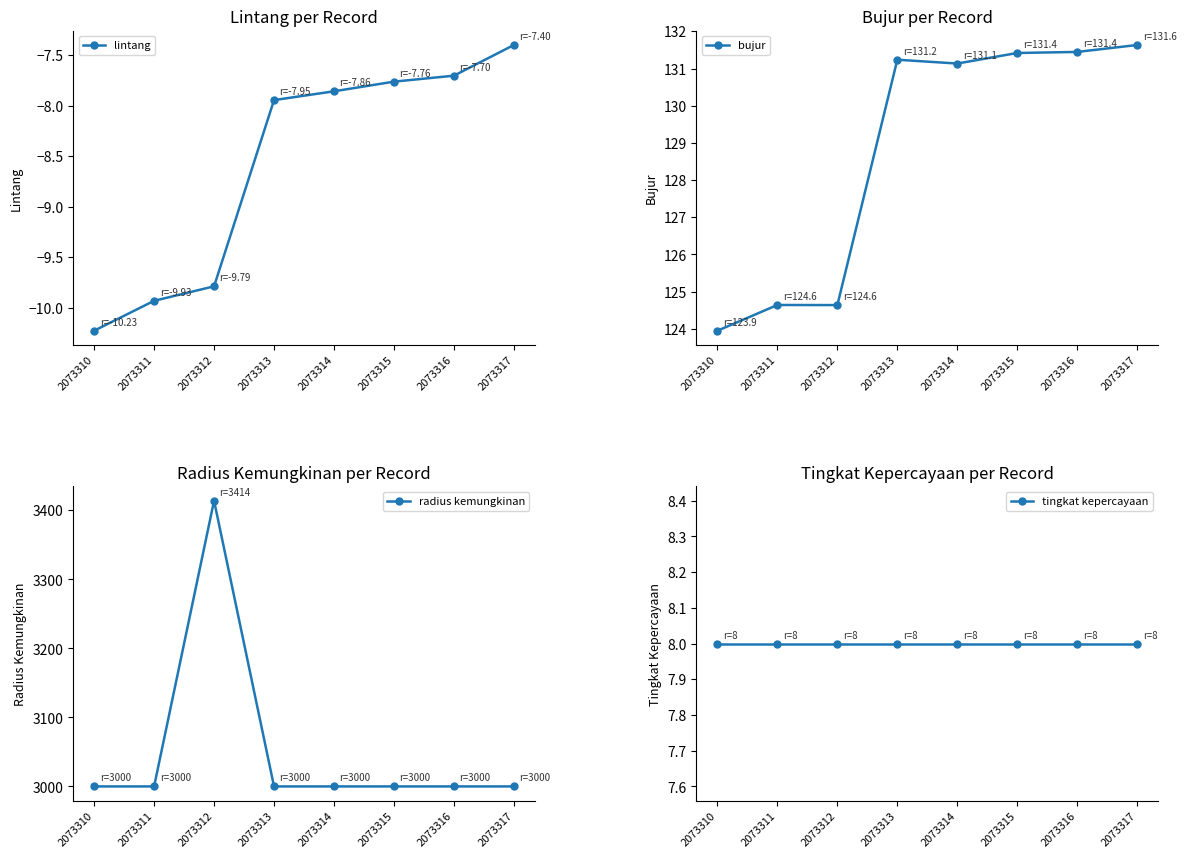

What is the sum of all lintang values?

-68.6